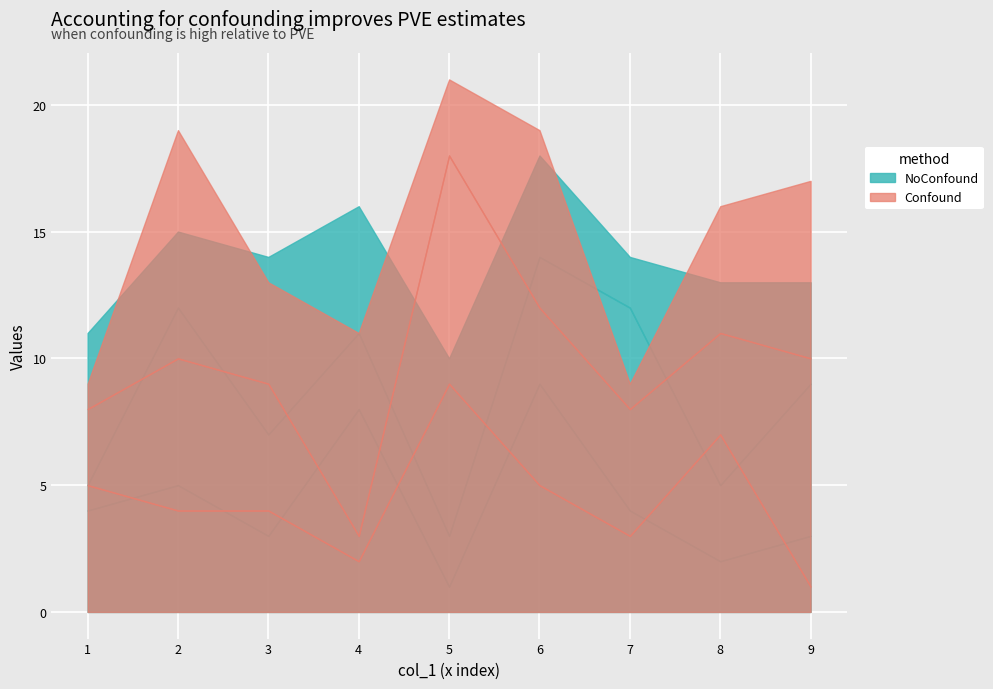

How many interior local valleys does the col_5 series have?

3